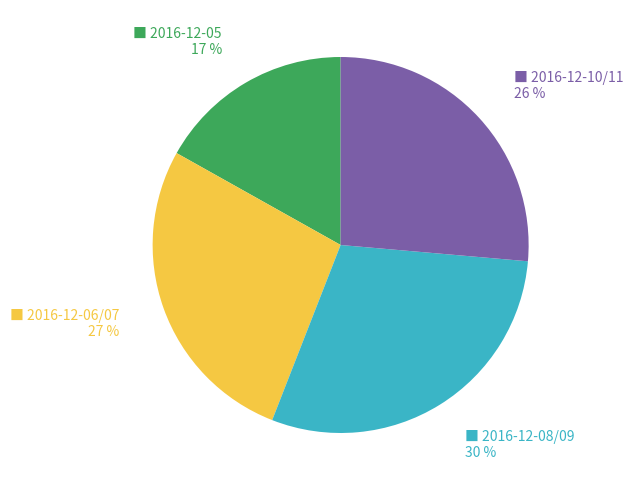

To the nearest percent, what is the average slice percentage?

25%